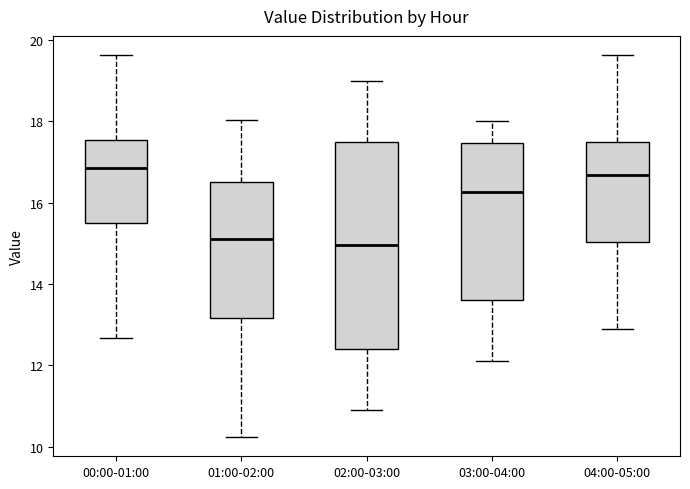

Reading left to right, transcribe this box plot: for each box, give where its median line is, the range the box spans, and where its two whiskers end, as read against the y-axis. The values are not printed on the chart, so give them approximately, as read against the axis.

00:00-01:00: median 16.8, box 15.6 to 17.6, whiskers 12.6 to 19.6
01:00-02:00: median 15.2, box 13.2 to 16.6, whiskers 10.2 to 18.0
02:00-03:00: median 15.0, box 12.4 to 17.6, whiskers 11.0 to 19.0
03:00-04:00: median 16.2, box 13.6 to 17.4, whiskers 12.2 to 18.0
04:00-05:00: median 16.6, box 15.0 to 17.6, whiskers 13.0 to 19.6